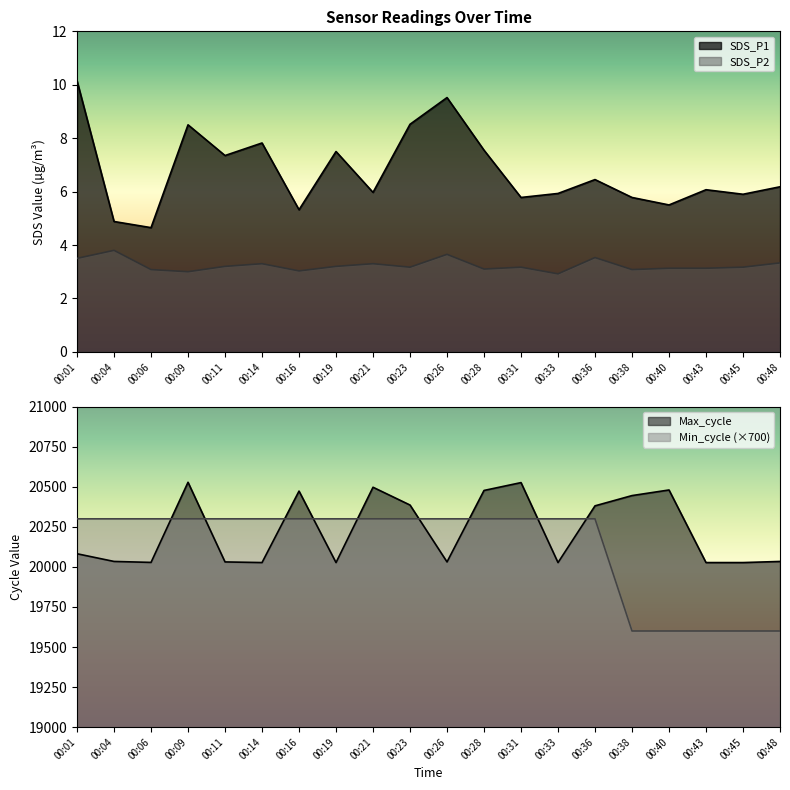

What is the average value of the SDS_P2 series?

3.2